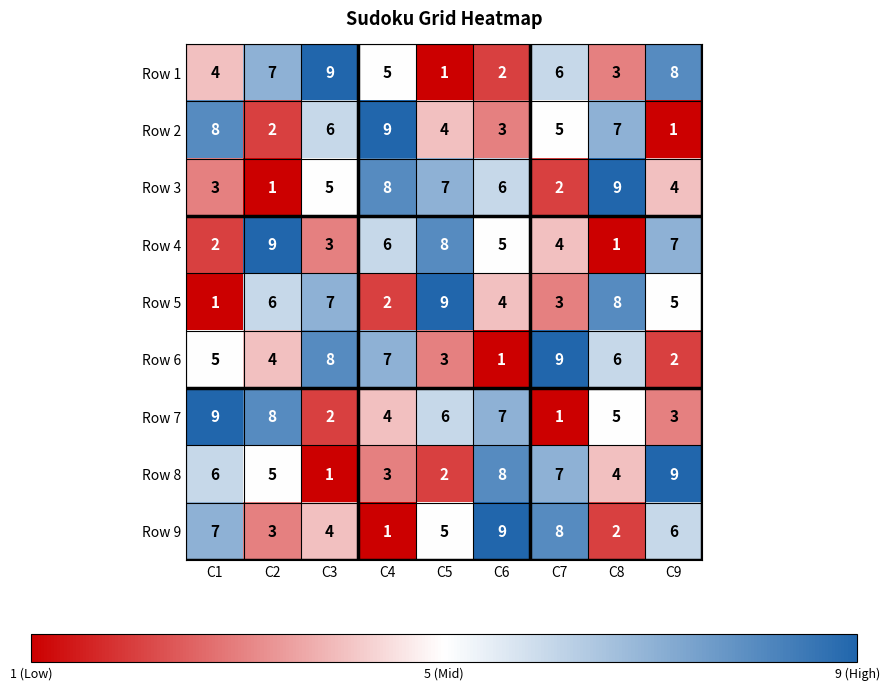

The Row 4 series shows 2 at C6. True or false?

False